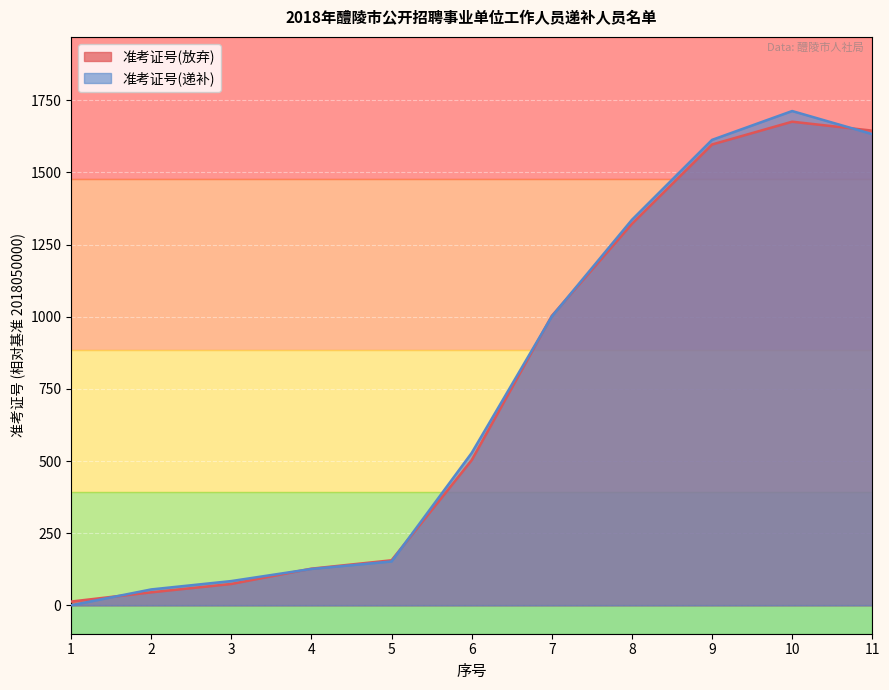

What is the difference between the maximum and second lowest values?

1631